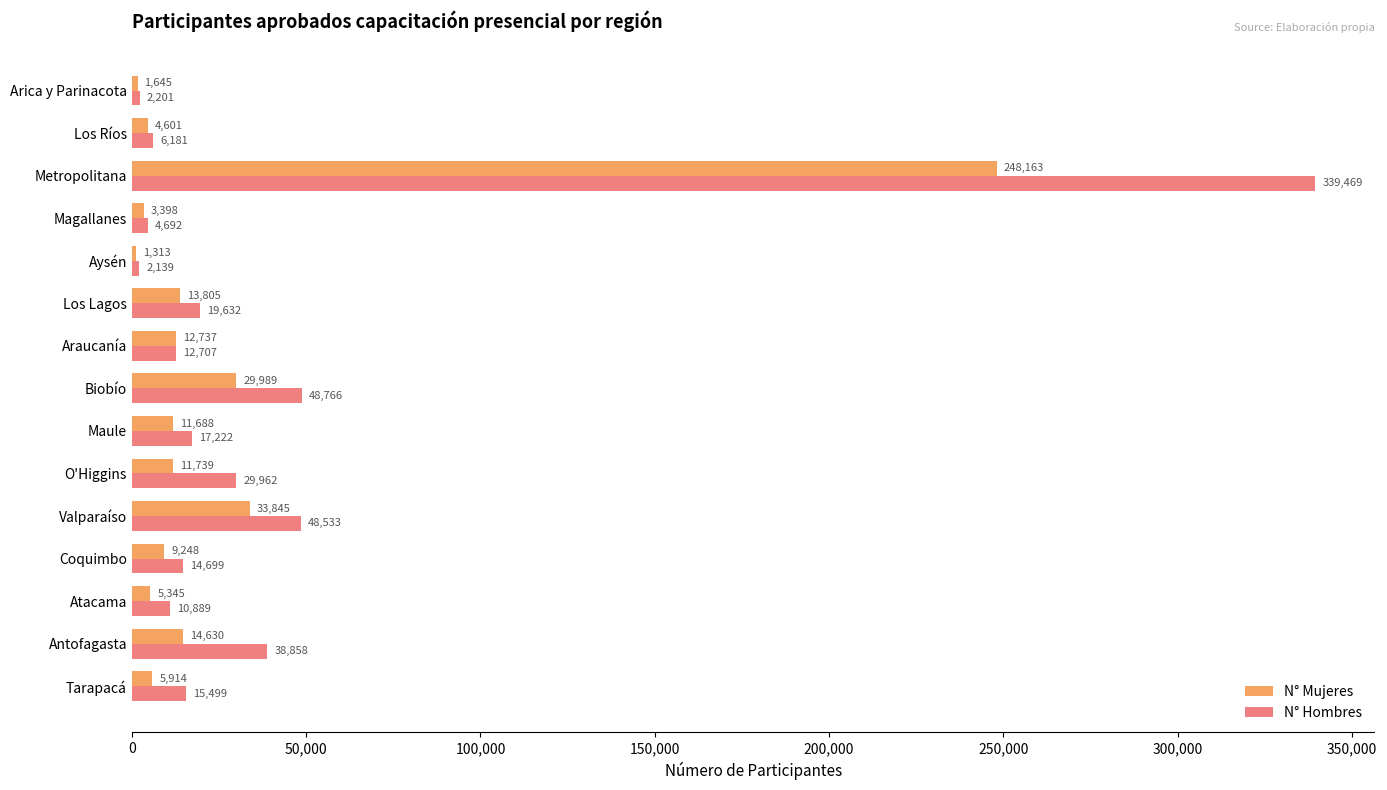

List the labels in order of N° Mujeres value, largest first.

Metropolitana, Valparaíso, Biobío, Antofagasta, Los Lagos, Araucanía, O'Higgins, Maule, Coquimbo, Tarapacá, Atacama, Los Ríos, Magallanes, Arica y Parinacota, Aysén